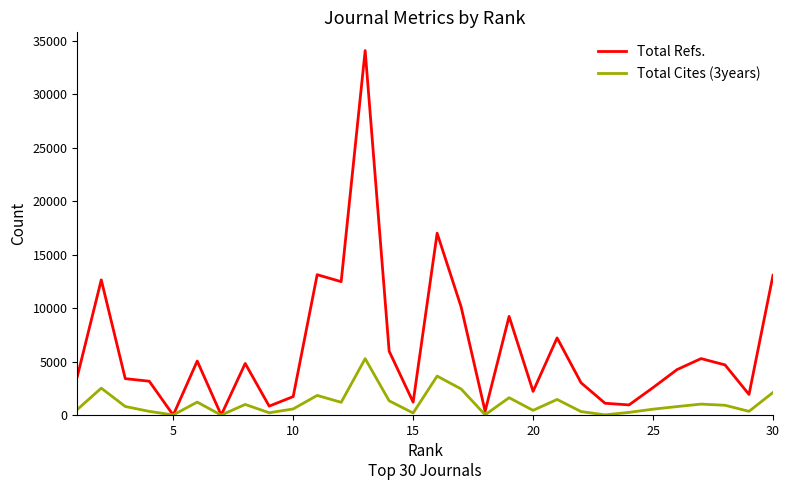

Which series has the largest total across all categories?

Total Refs.